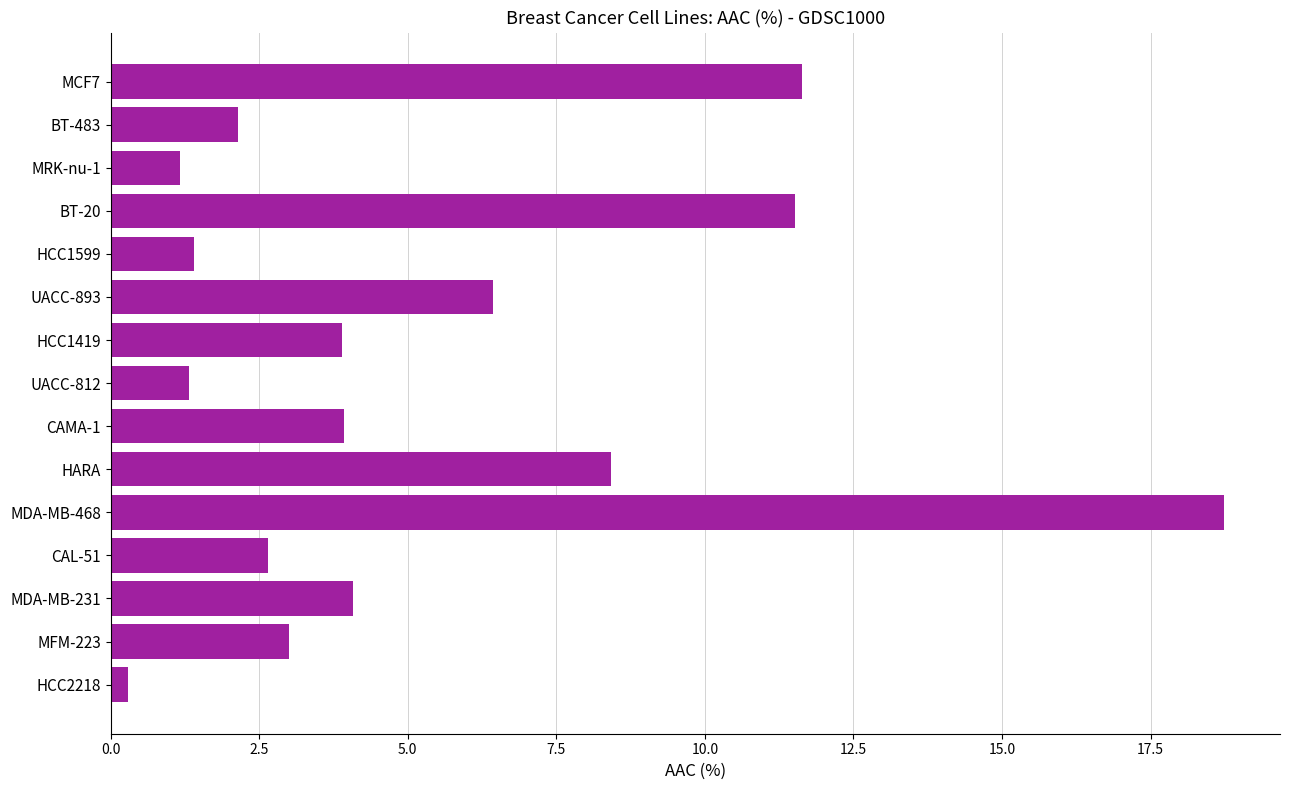

The value at CAL-51 is 2.7. True or false?

True